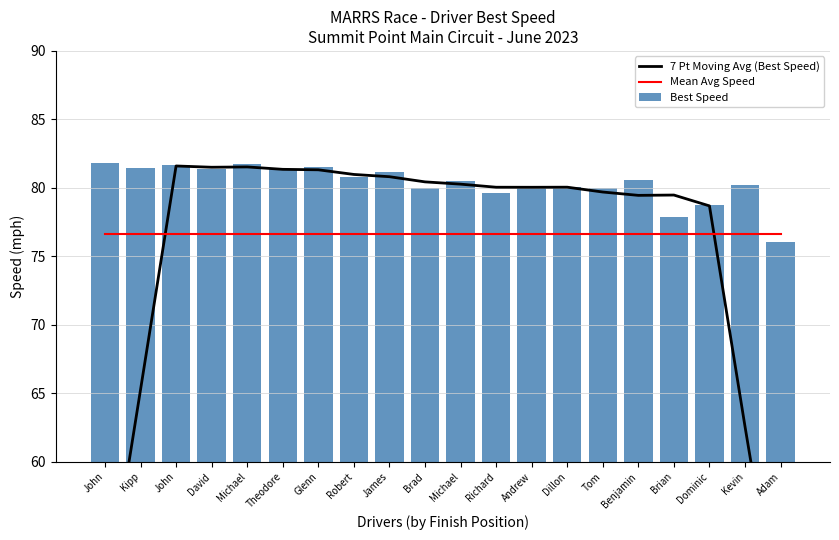

List the series in order of their peak value, lowest first.

Mean Avg Speed, 7 Pt Moving Avg (Best Speed), Best Speed